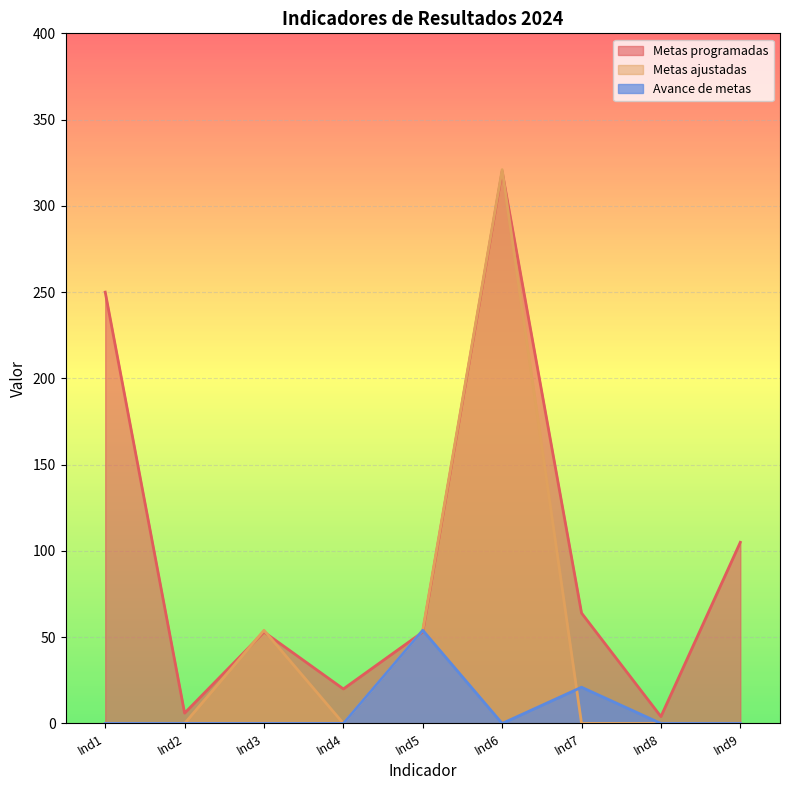

How many lines are shown in the chart?

3